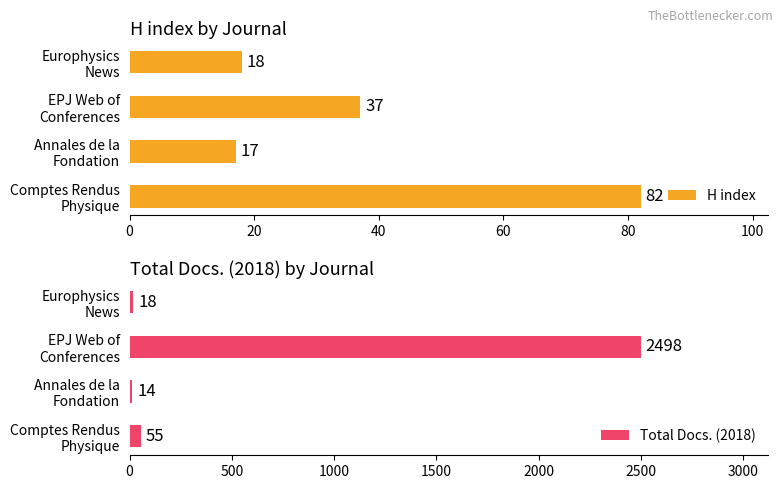

What is the difference between the maximum and minimum values in the H index series?

65